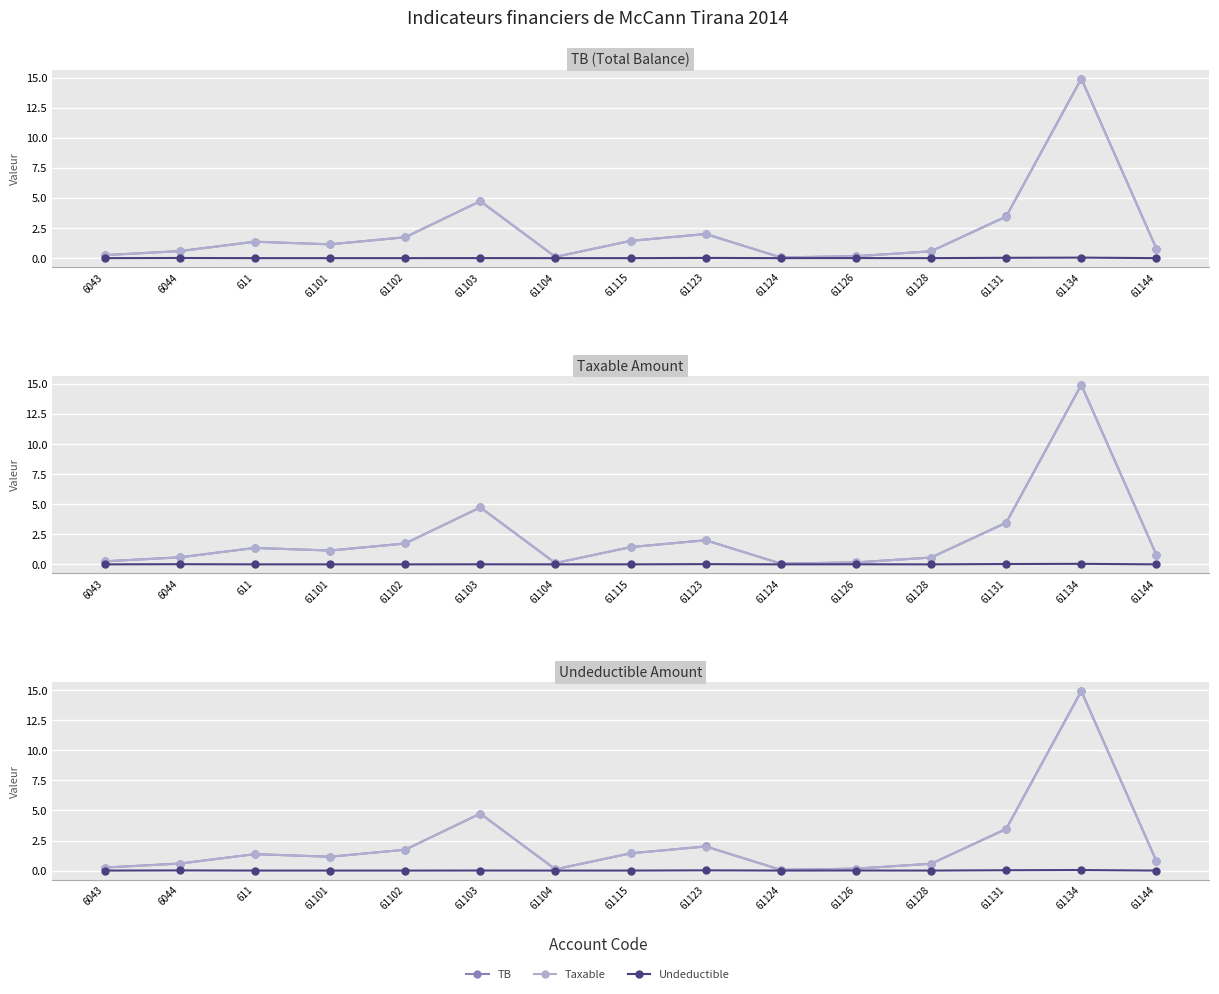

What is the spread (max minus min) of values at 61104?

0.1